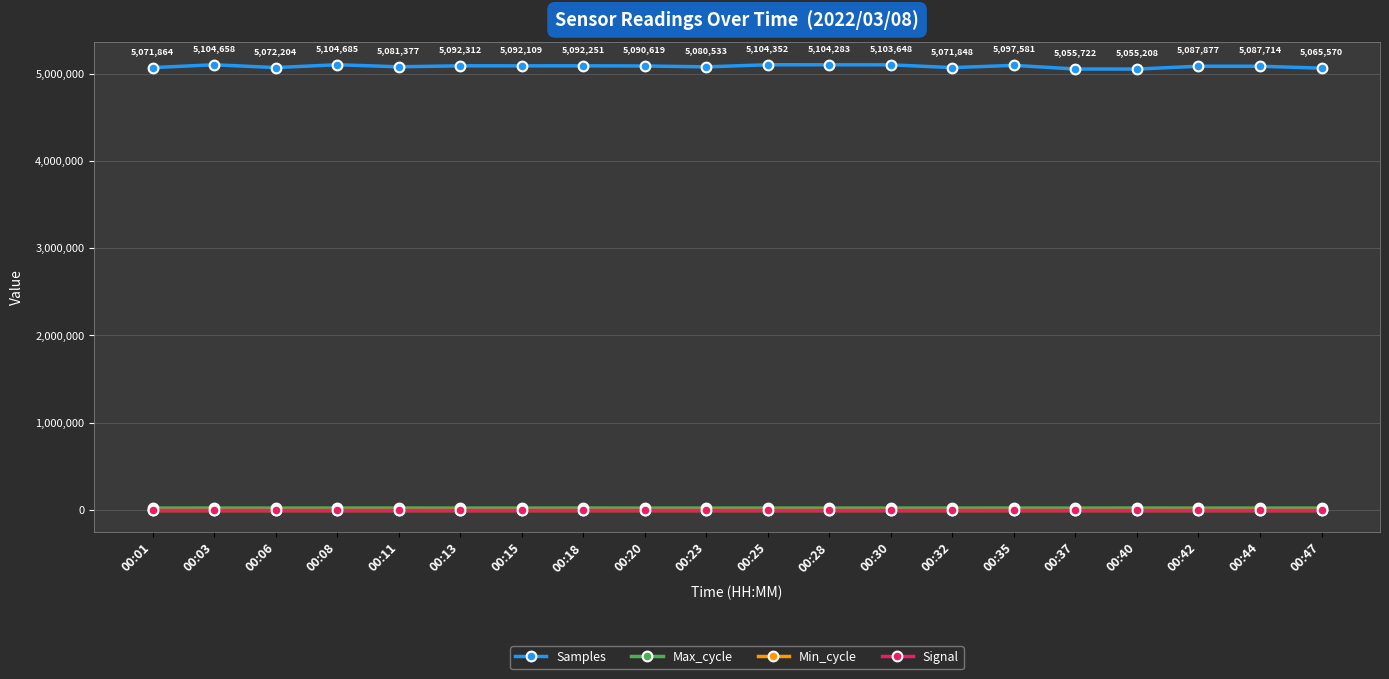

True or false: Signal and Max_cycle intersect in this chart.

False